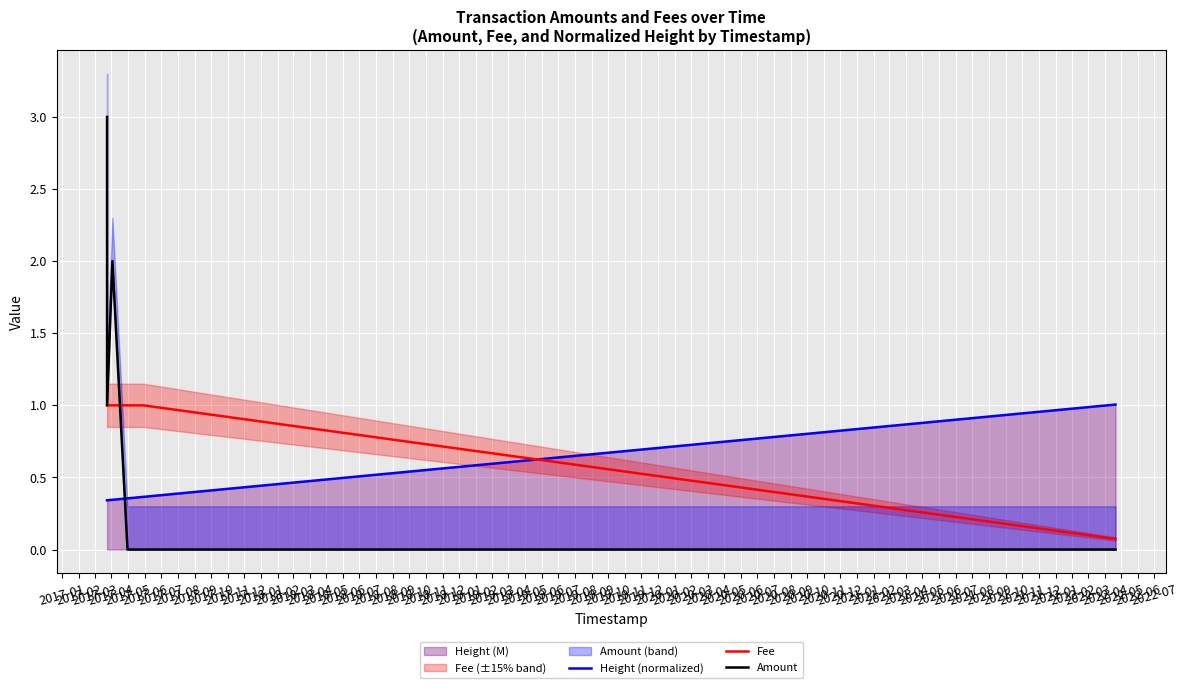

True or false: Amount and Height (normalized) intersect in this chart.

True